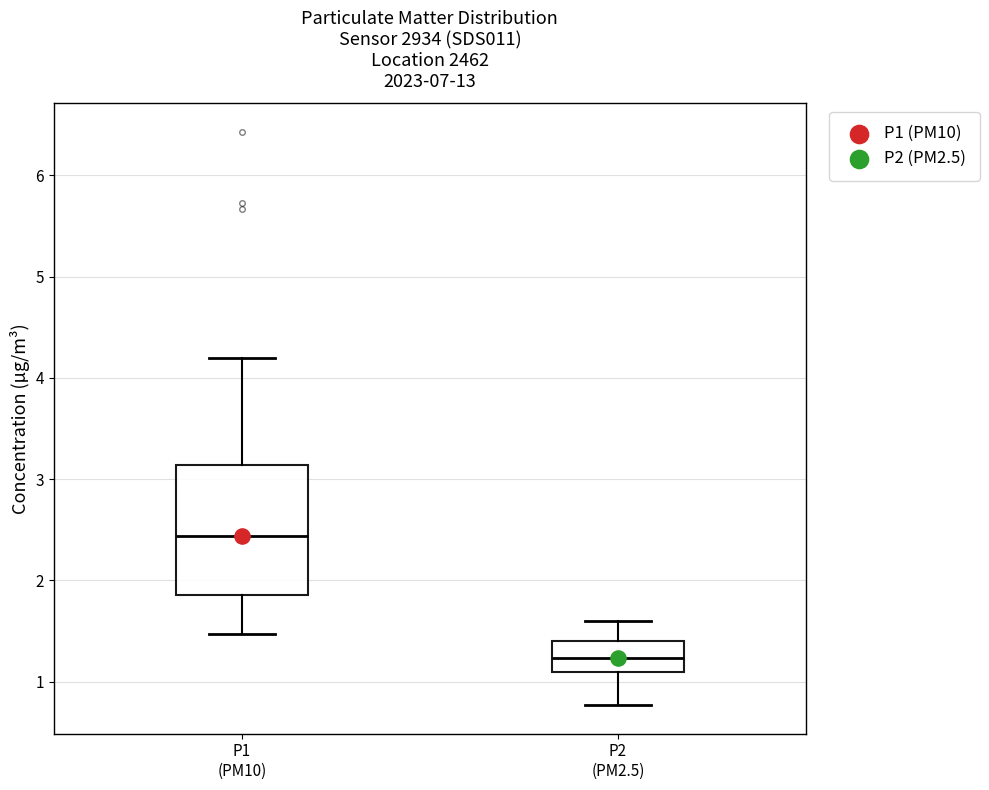

Where is the upper edge of the box for P2 (PM2.5) on the y-axis? The values are not printed on the chart, so give them approximately, as read against the axis.

1.4